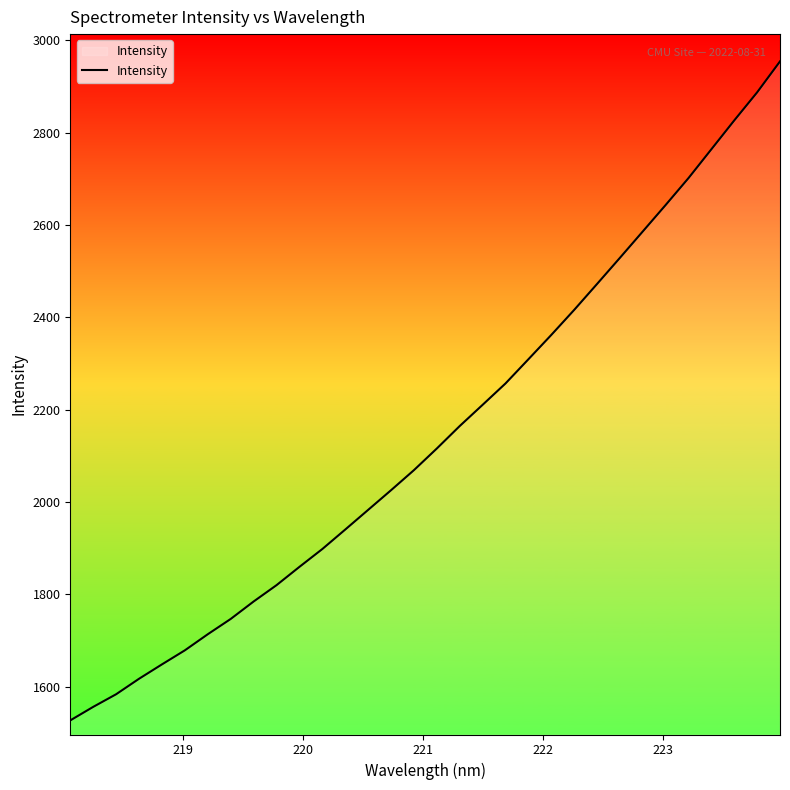

What is the maximum value shown in the chart?

2954.2